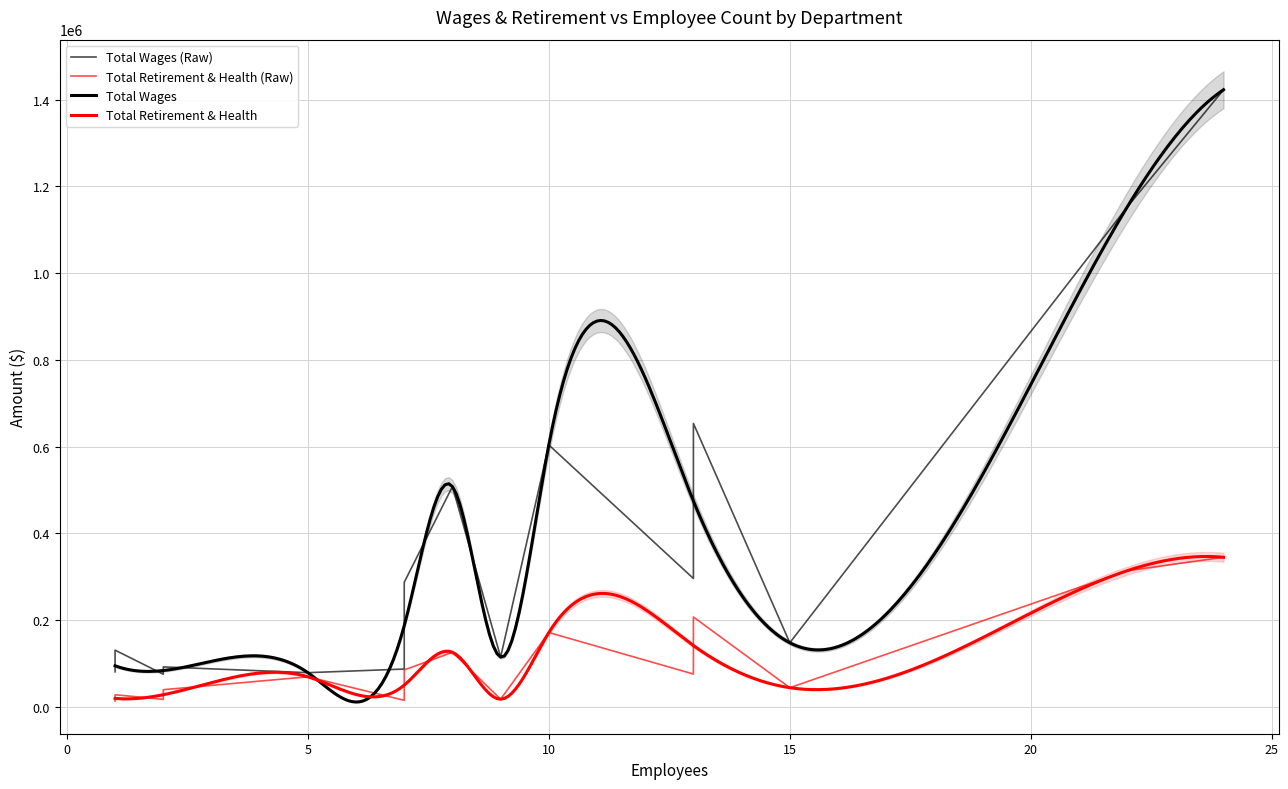

At which label is the value closest to 749244?

13